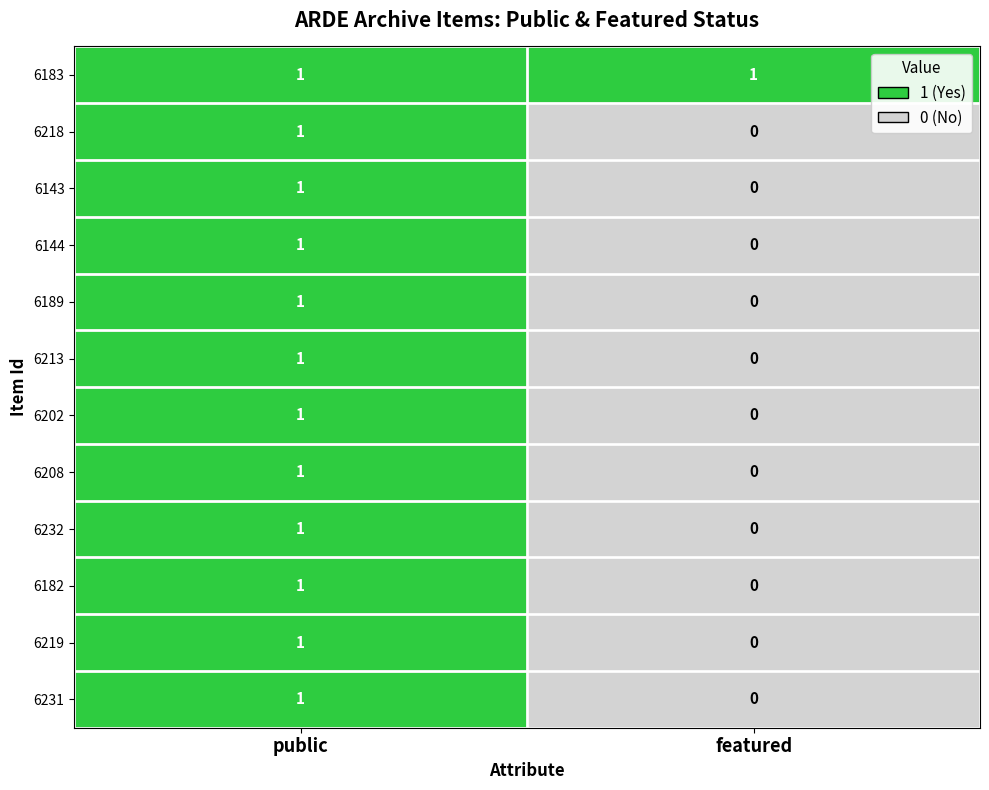

How many distinct data groups are displayed?

12